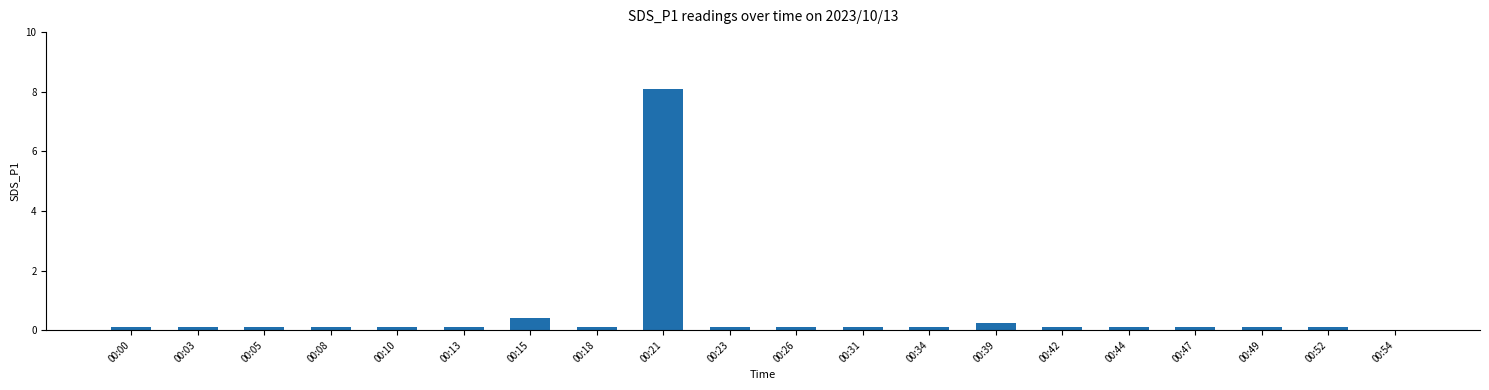

What is the maximum value shown in the chart?

8.1